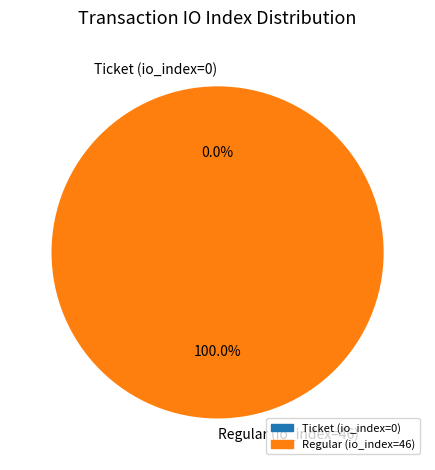

Is there any slice that represents more than half of the pie?

Yes